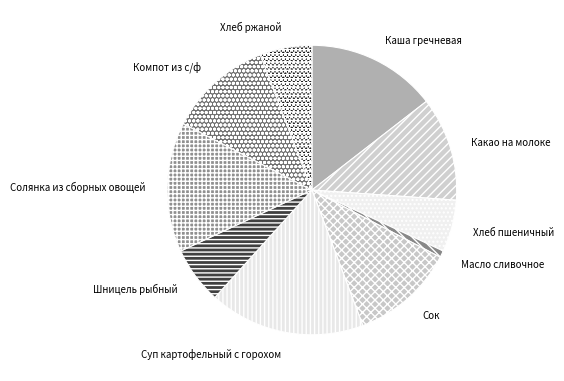

True or false: Сок accounts for 1% of the total.

False